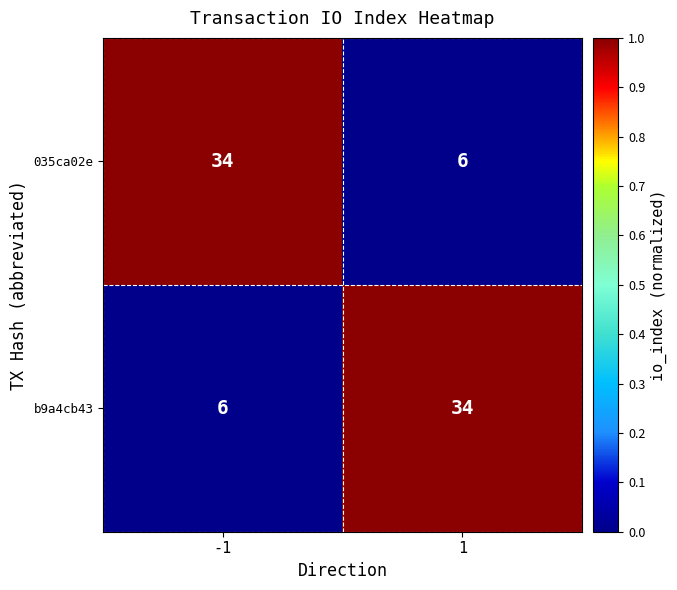

What is the sum of all b9a4cb43 values?

40